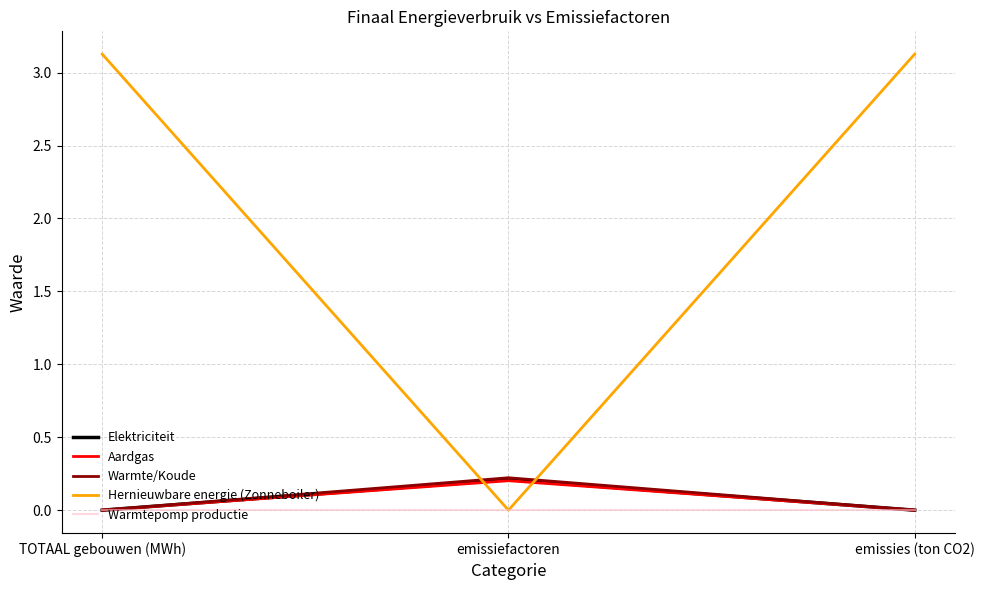

What is the spread (max minus min) of values at emissiefactoren?

0.2